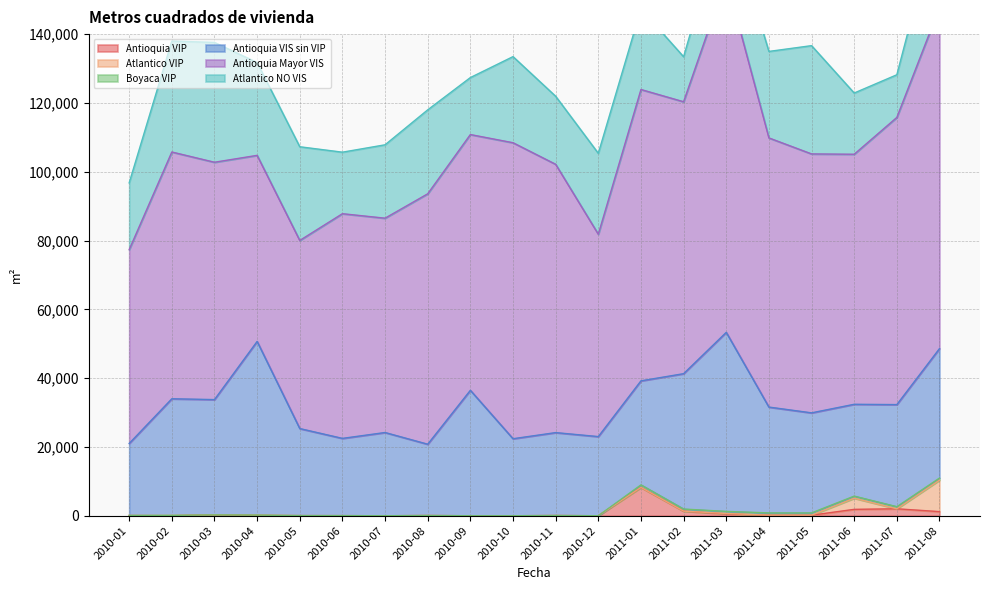

Reading left to right, extract all data points from this chart.

Antioquia VIP: 64	0	245	78	39	32	0	64	0	0	64	0	8238	1337	547	160	160	1858	2022	1200
Atlantico VIP: 0	110	0	110	0	0	0	0	0	0	0	0	0	0	110	0	0	3240	0	9144
Boyaca VIP: 28	0	0	0	0	0	0	0	0	0	0	0	732	610	610	662	662	610	610	610
Antioquia VIS sin VIP: 20918	33894	33518	50481	25303	22457	24193	20729	36459	22389	24104	23009	30245	39347	52040	30767	29087	26691	29678	37634
Antioquia Mayor VIS: 56322	71729	68991	54085	54677	65308	62300	72785	74344	86039	77990	58820	84684	79042	102851	78237	75264	72679	83468	99129
Atlantico NO VIS: 19427	32245	34829	26970	27238	17883	21332	24407	16563	25030	19774	23520	23430	13082	20067	25142	31474	17796	12406	27973